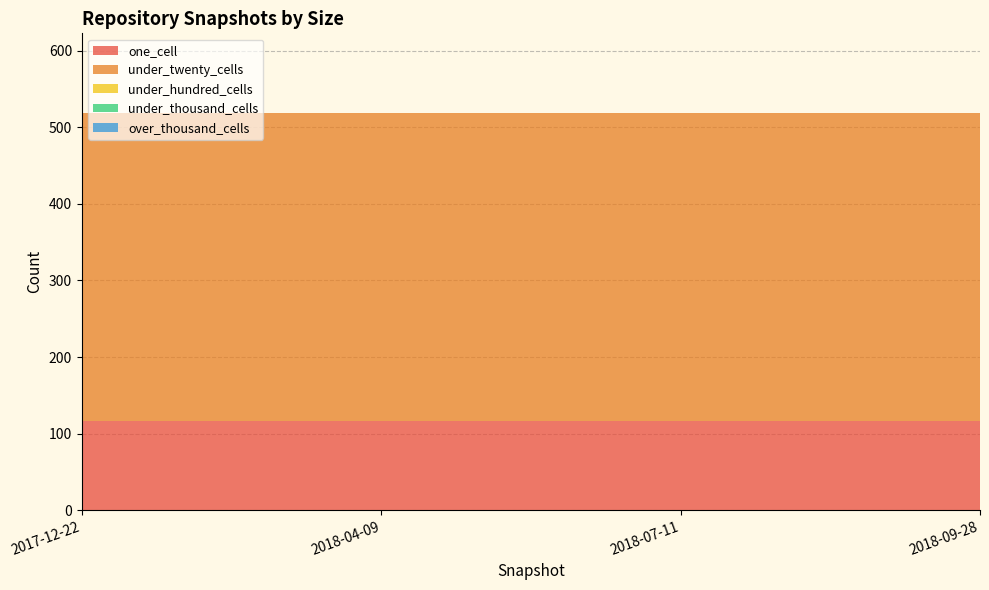

Reading left to right, list all the values displayed in this chart.

one_cell: 2017-12-22=117	2018-04-09=117	2018-07-11=117	2018-09-28=117
under_twenty_cells: 2017-12-22=402	2018-04-09=402	2018-07-11=402	2018-09-28=402
under_hundred_cells: 2017-12-22=0	2018-04-09=0	2018-07-11=0	2018-09-28=0
under_thousand_cells: 2017-12-22=0	2018-04-09=0	2018-07-11=0	2018-09-28=0
over_thousand_cells: 2017-12-22=0	2018-04-09=0	2018-07-11=0	2018-09-28=0